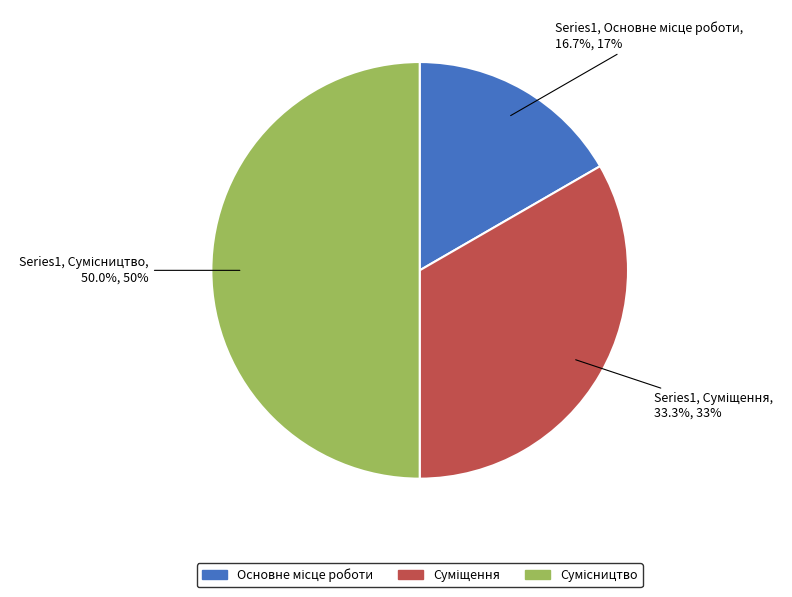

To the nearest percent, what is the difference between the largest and smallest slice percentages?

33%